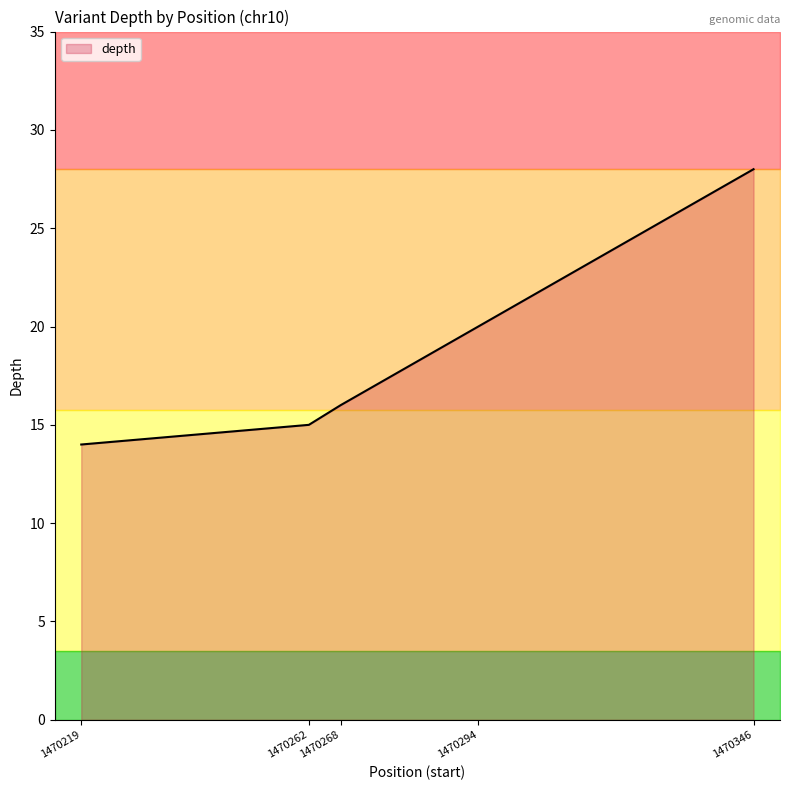

True or false: there are more than 1 points higher than both neighbors.

False